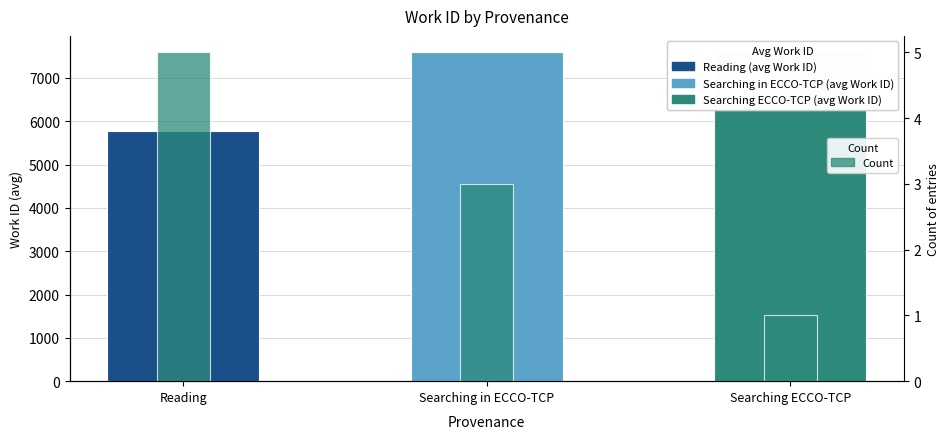

List the series in order of their overall mean, highest first.

Avg Work ID, Count